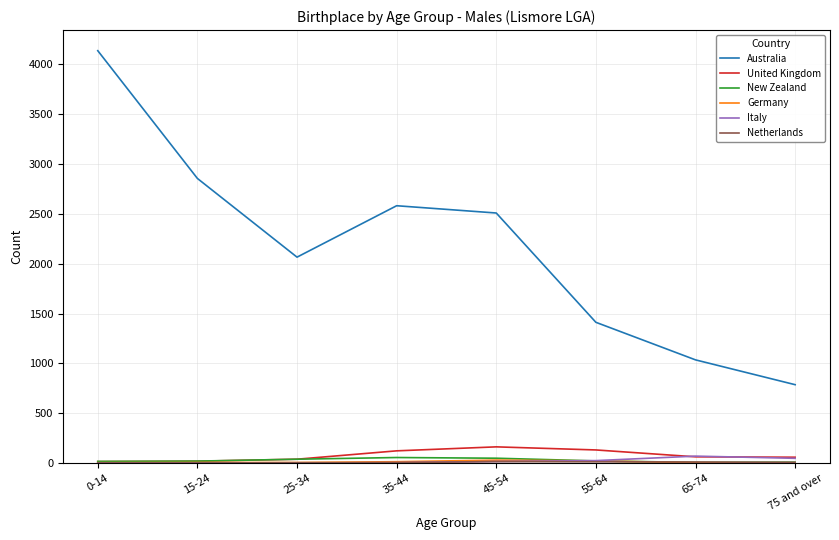

The New Zealand series shows 6 at 65-74. True or false?

True